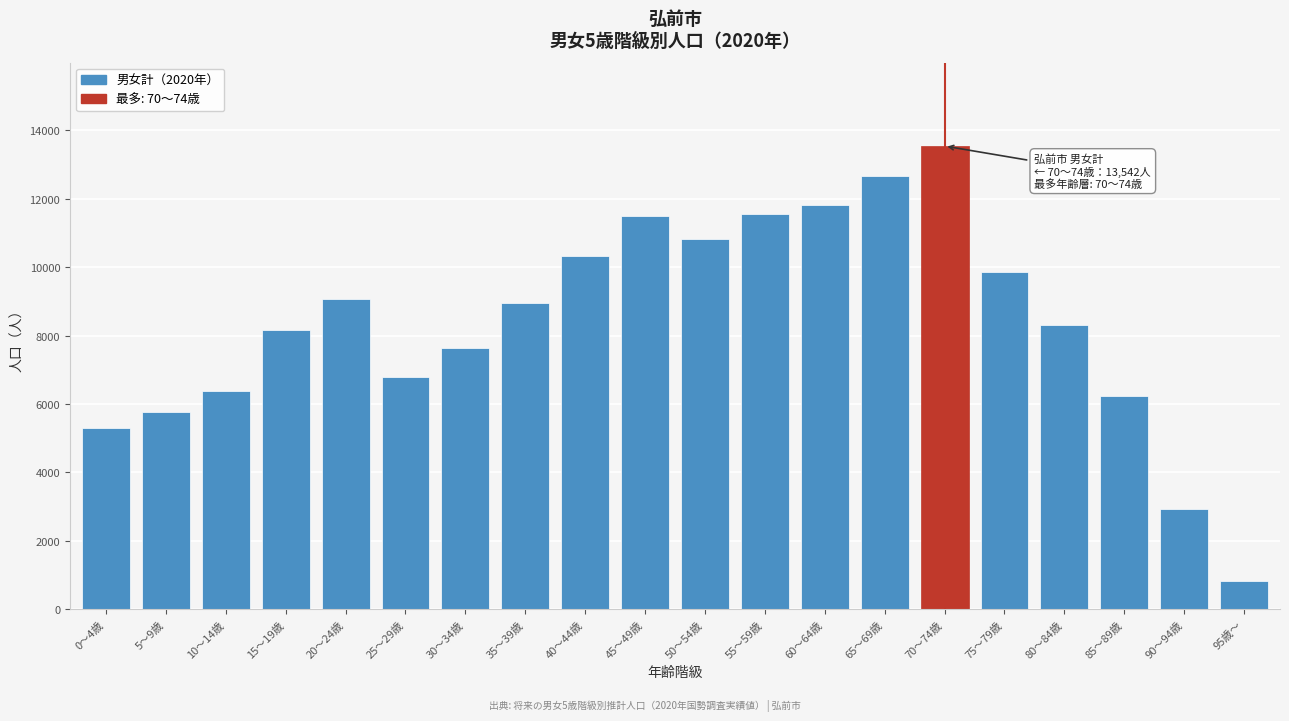

What is the change in value from 15～19歳 to 35～39歳?

+787